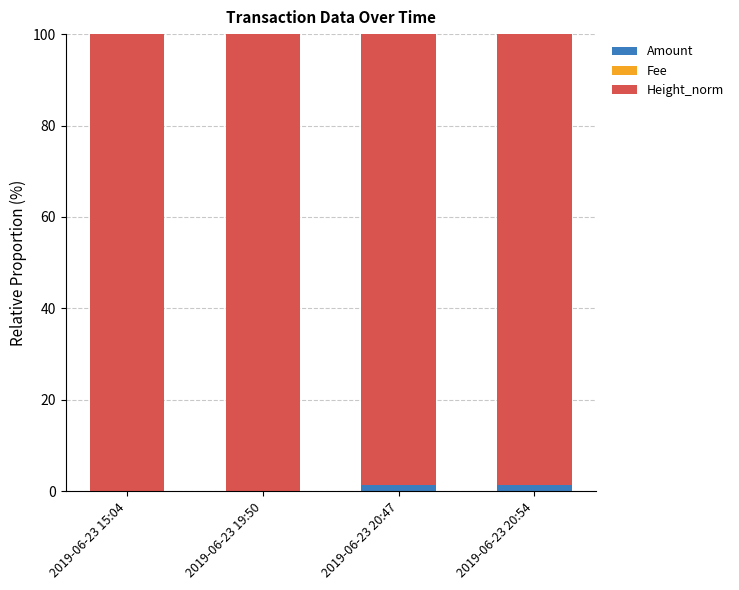

How many data points does each series have?

4